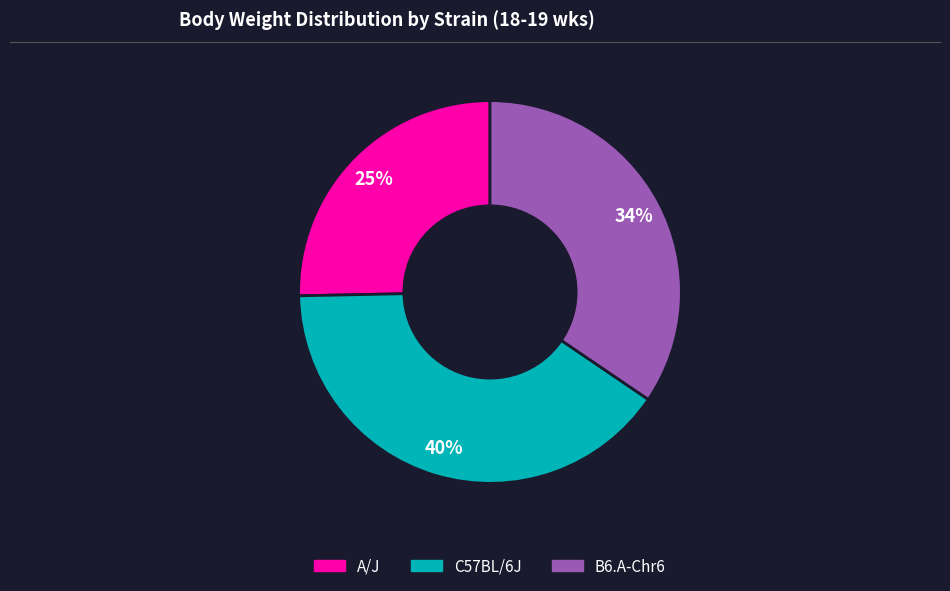

To the nearest percent, what is the combined percentage of B6.A-Chr6 and C57BL/6J?

75%